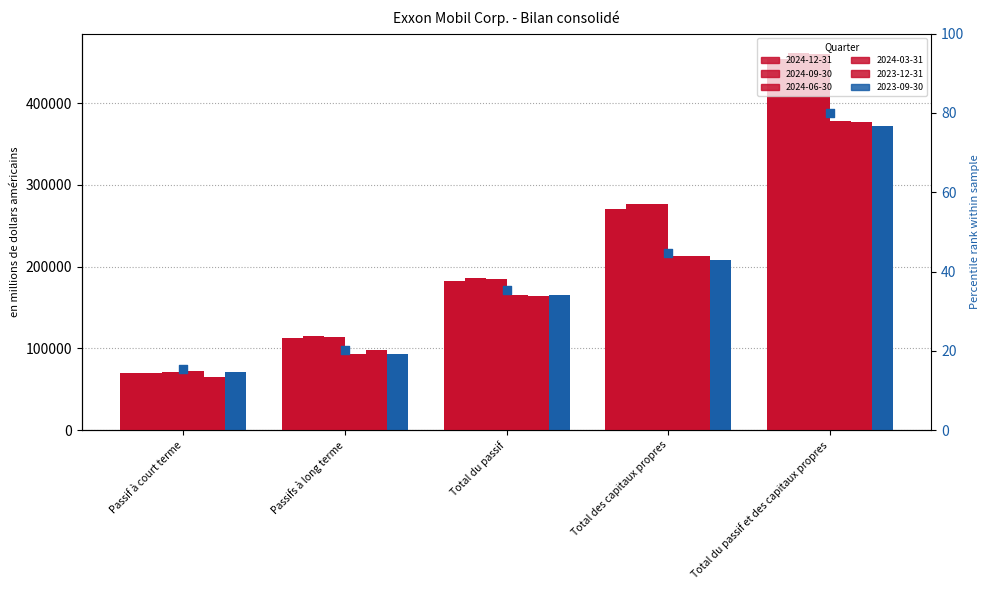

What is the ratio of the value at Passif à court terme to the value at Total du passif et des capitaux propres?

0.2